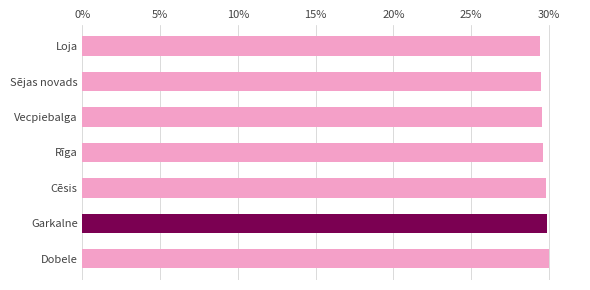

What is the sum of the values at Loja and Dobele?

59.4